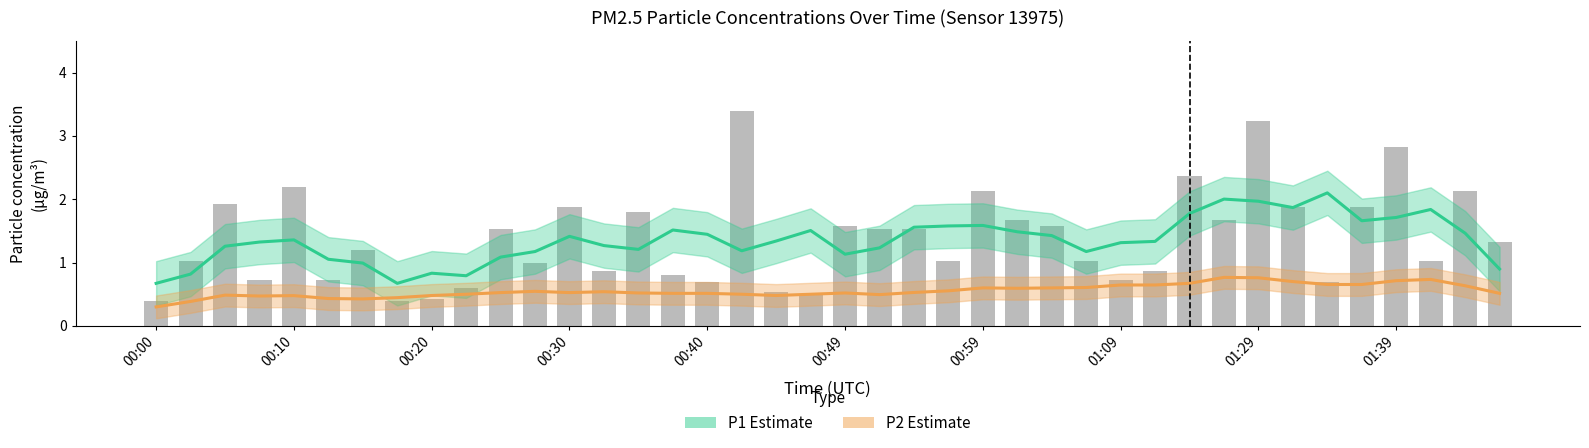

Which category has the lowest value in the P1 Estimate series?

00:00